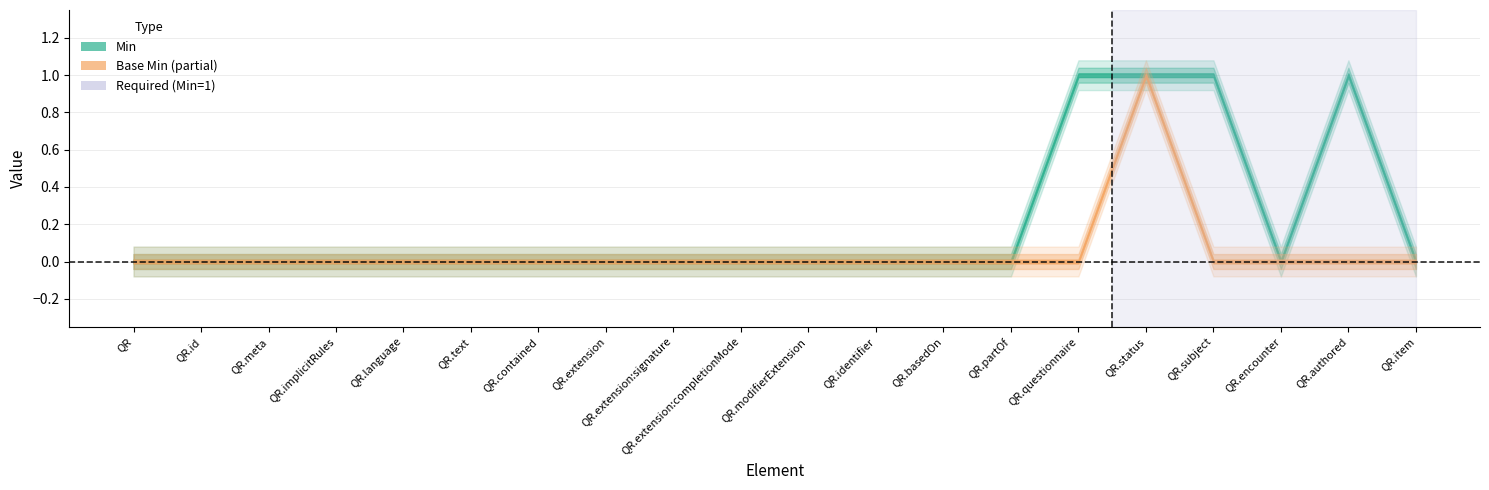

What is the sum of all Base Min values?

1